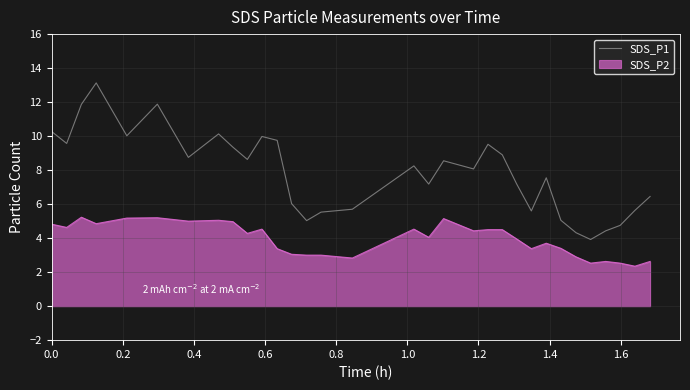

True or false: SDS_P2 and SDS_P1 intersect in this chart.

False